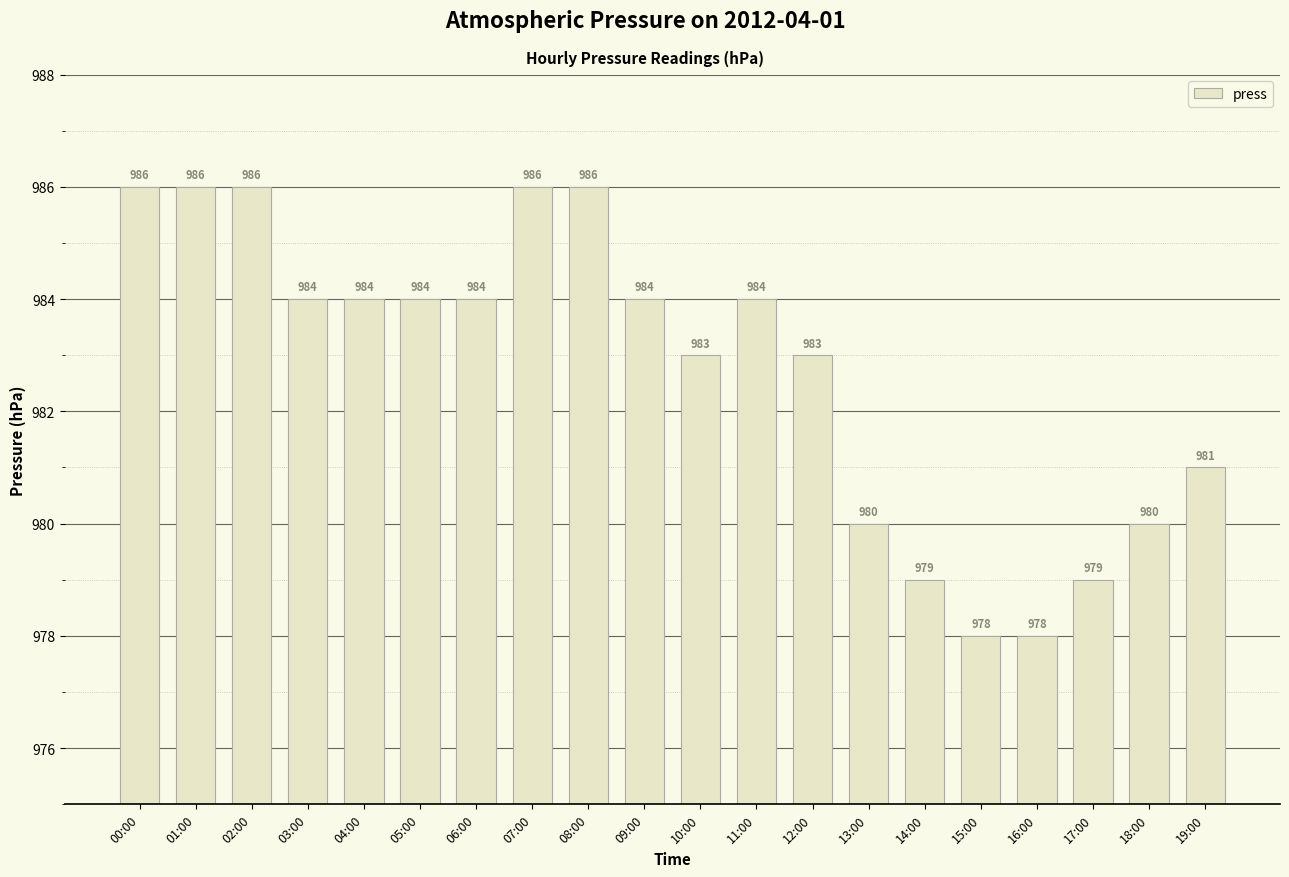

What position from the right is 11:00?

9